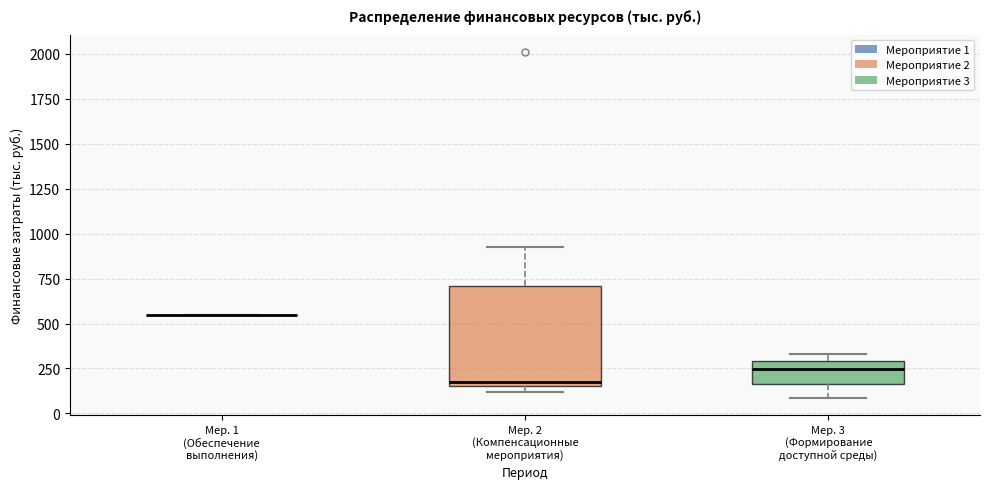

Reading left to right, transcribe this box plot: for each box, give where its median line is, the range the box spans, and where its two whiskers end, as read against the y-axis. The values are not printed on the chart, so give them approximately, as read against the axis.

Мер. 1 (Обеспечение выполнения): box collapsed to a line at 550, whiskers 550 to 550
Мер. 2 (Компенсационные мероприятия): median 200, box 150 to 700, whiskers 100 to 950
Мер. 3 (Формирование доступной среды): median 250, box 150 to 300, whiskers 100 to 350